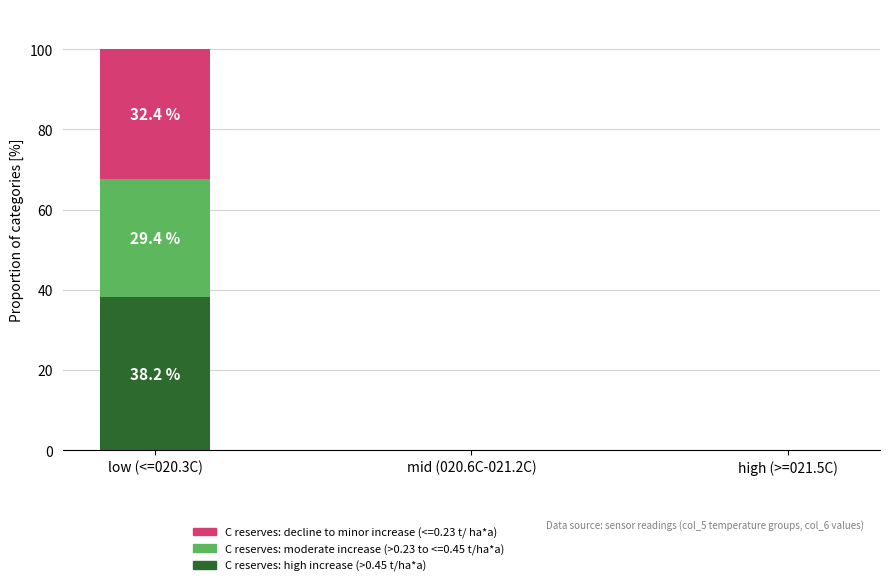

How many distinct data groups are displayed?

3